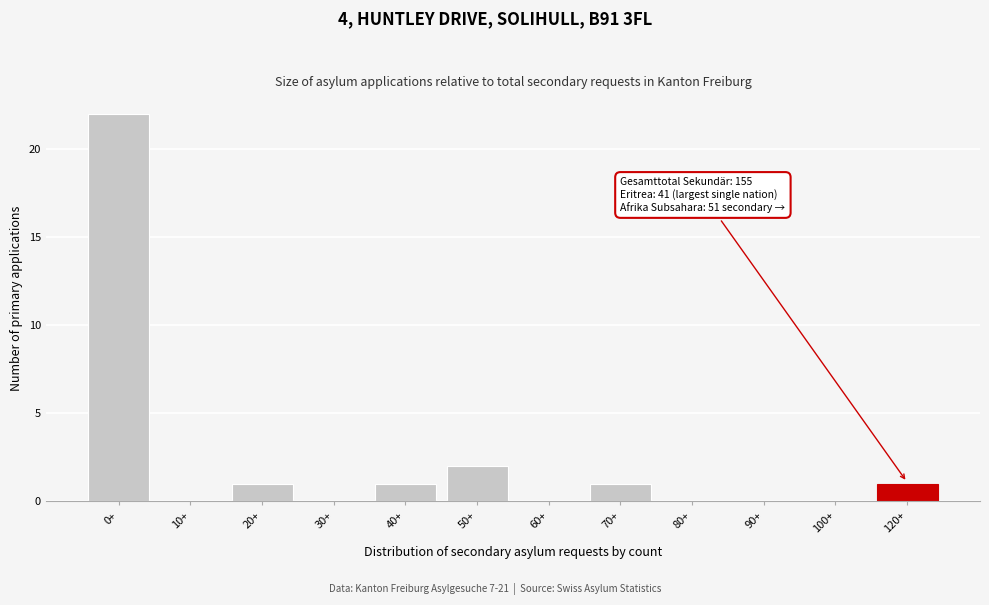

Reading left to right, transcribe all the data shown in this chart.

0+=22	10+=0	20+=1	30+=0	40+=1	50+=2	60+=0	70+=1	80+=0	90+=0	100+=0	120+=1